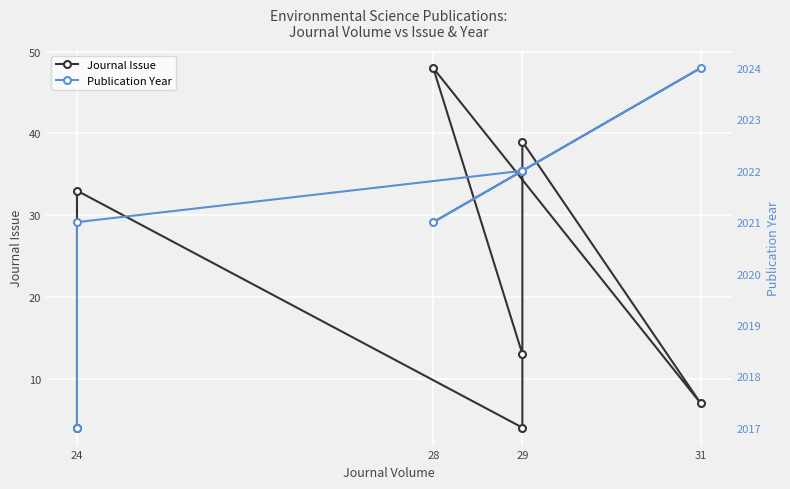

Reading left to right, what are all the values shown in this chart?

Journal Issue: 4	33	4	39	7	48	13
Publication Year: 2017	2021	2022	2022	2024	2021	2022